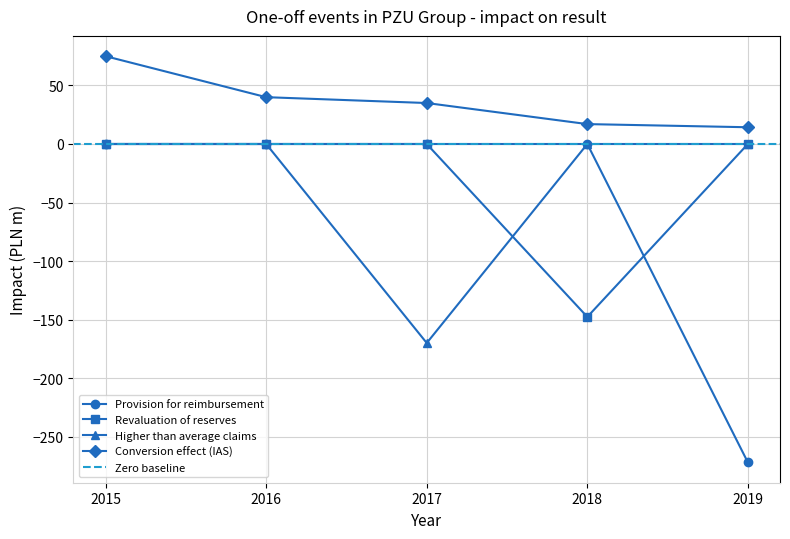

What is the average value of the Revaluation of reserves series?

-29.5